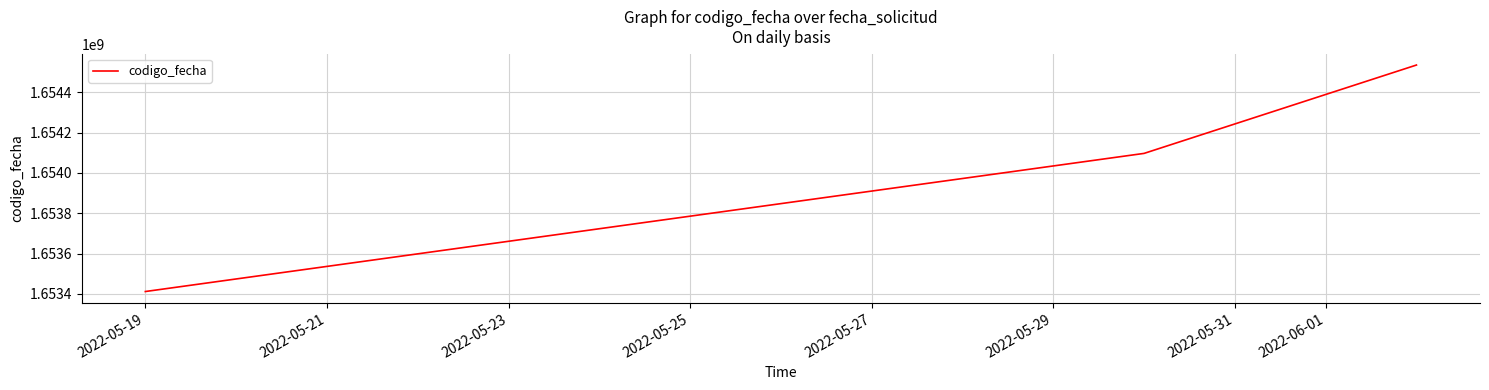

What is the smallest value displayed?

1653411528